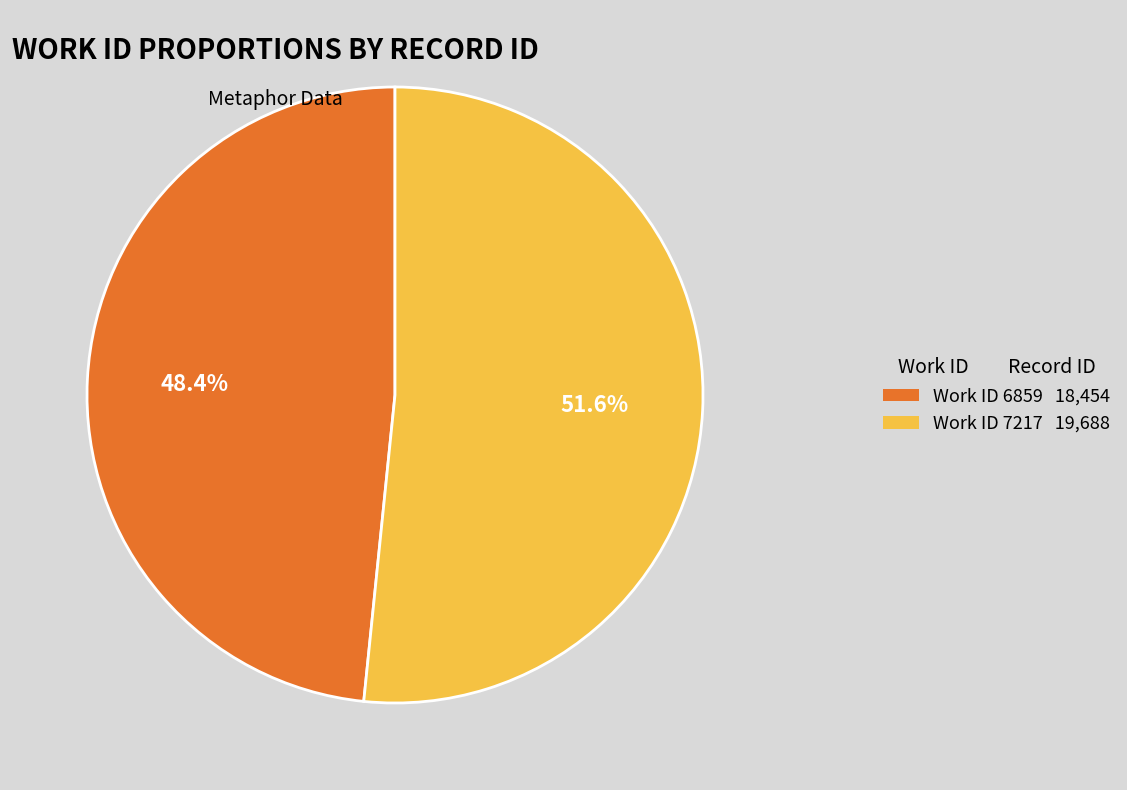

Count the number of slices in the pie.

2